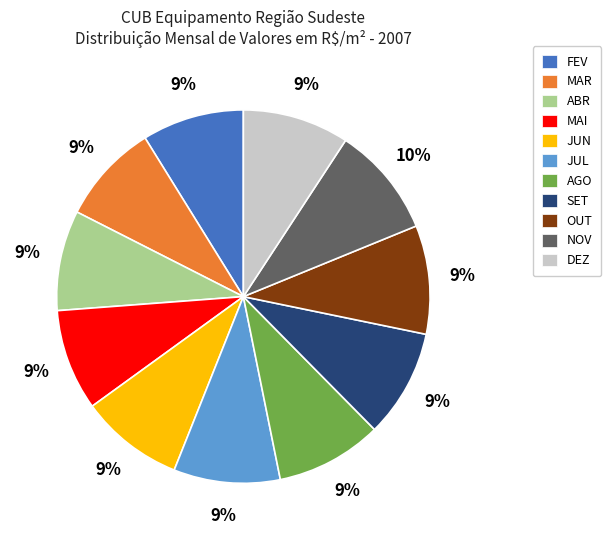

Combined, do MAR and JUN account for over 50%?

No